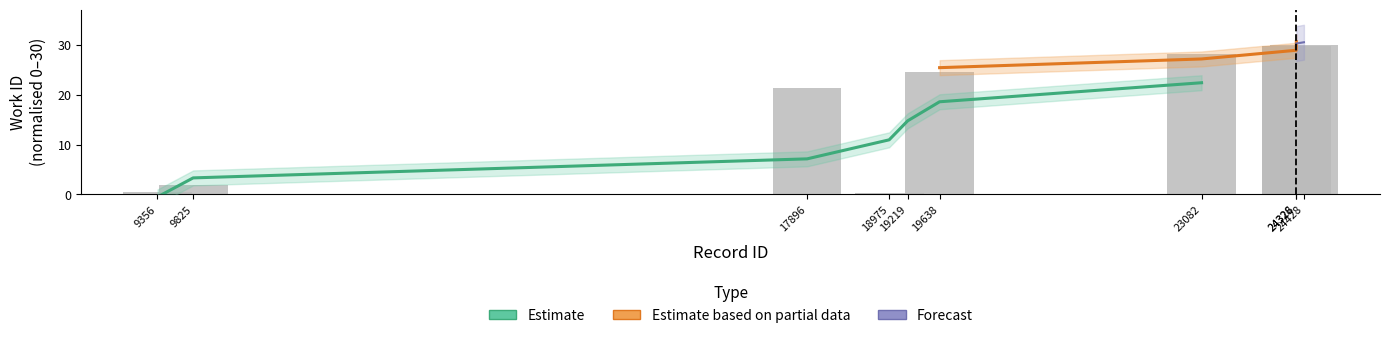

What is the change in value from 24326 to 24428?

+0.3